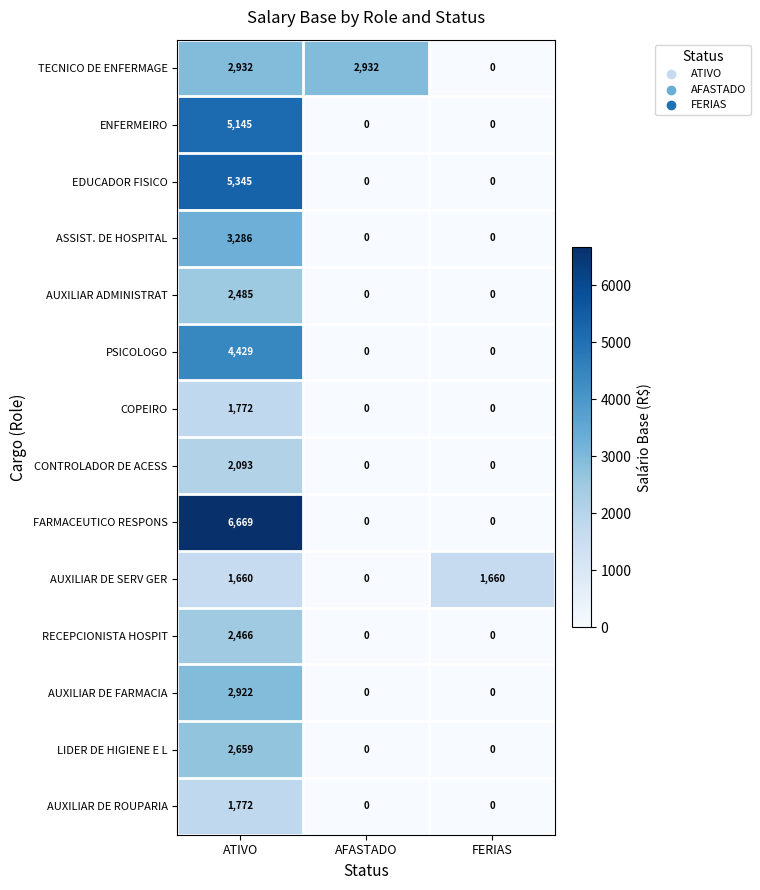

At which category is the sum across all series the highest?

ATIVO